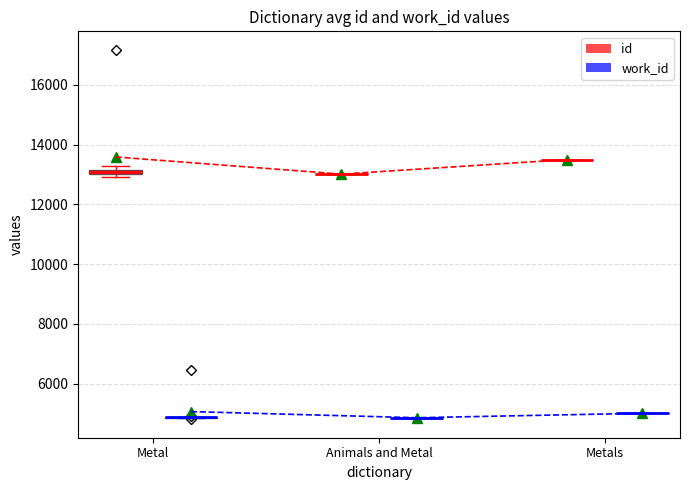

Rank the series at Metal from lowest to highest value.

work_id, id